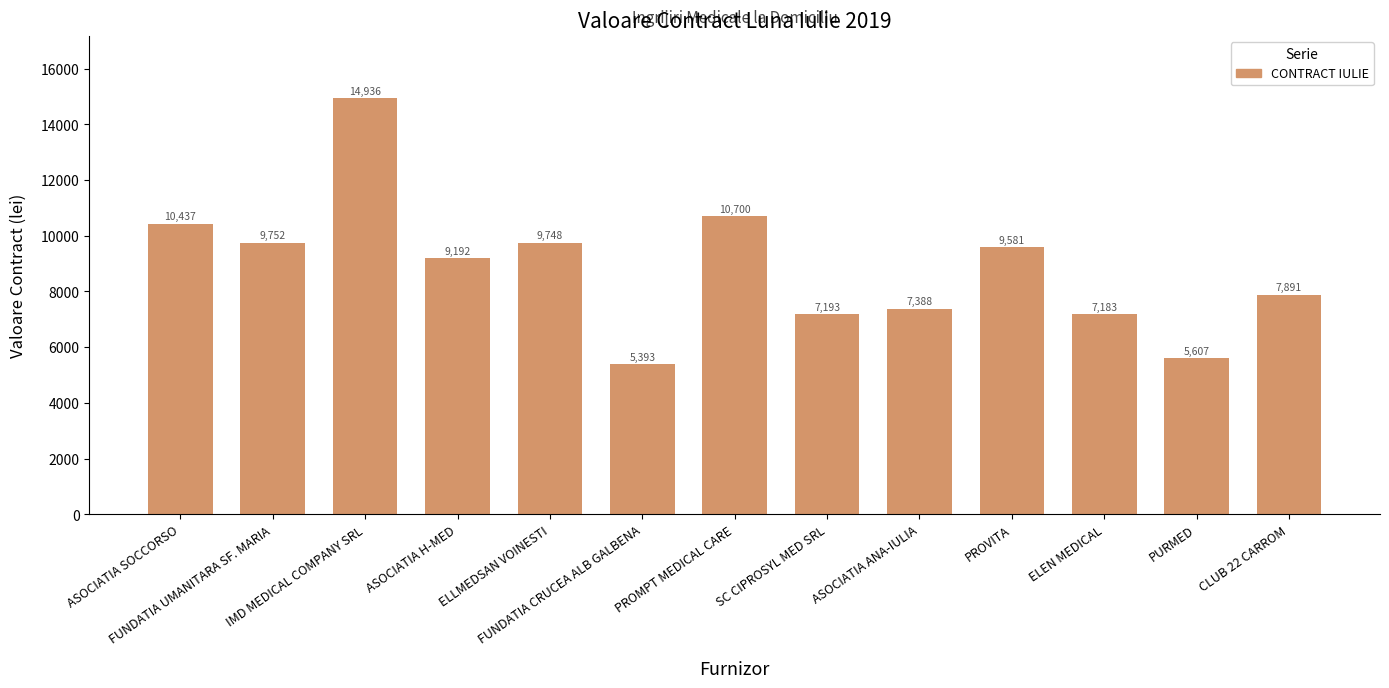

What is the difference between the values at CLUB 22 CARROM and IMD MEDICAL COMPANY SRL?

7045.3